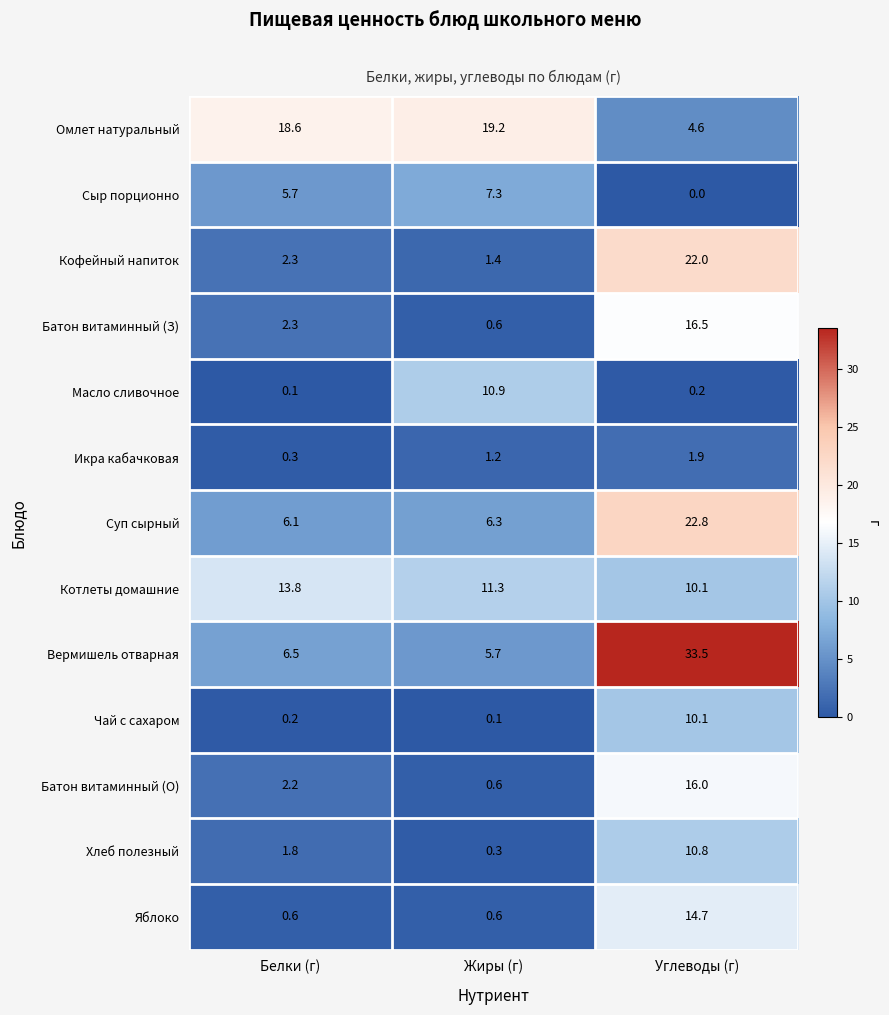

Count the number of data series in this chart.

13